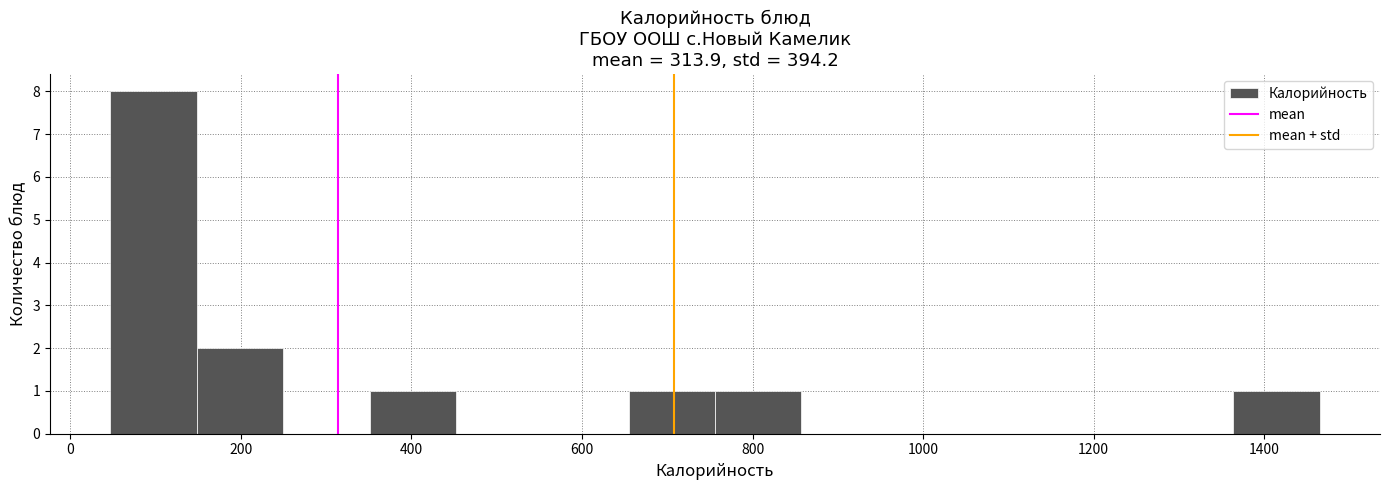

Which range on the x-axis has the tallest bar?

40 to 140